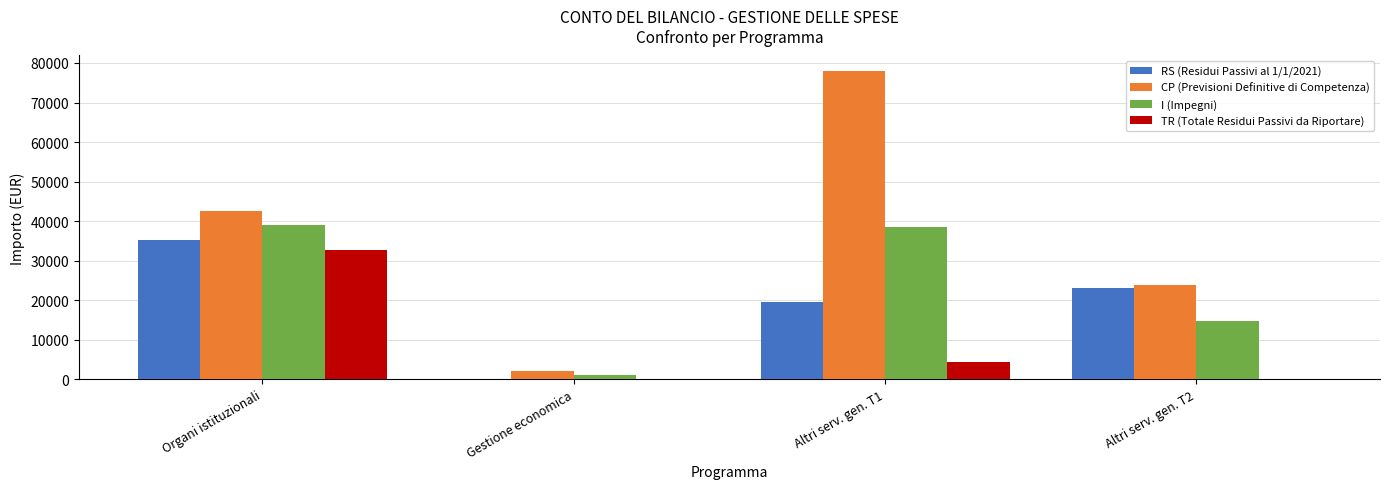

Which series has the largest total across all categories?

CP (Previsioni Definitive di Competenza)